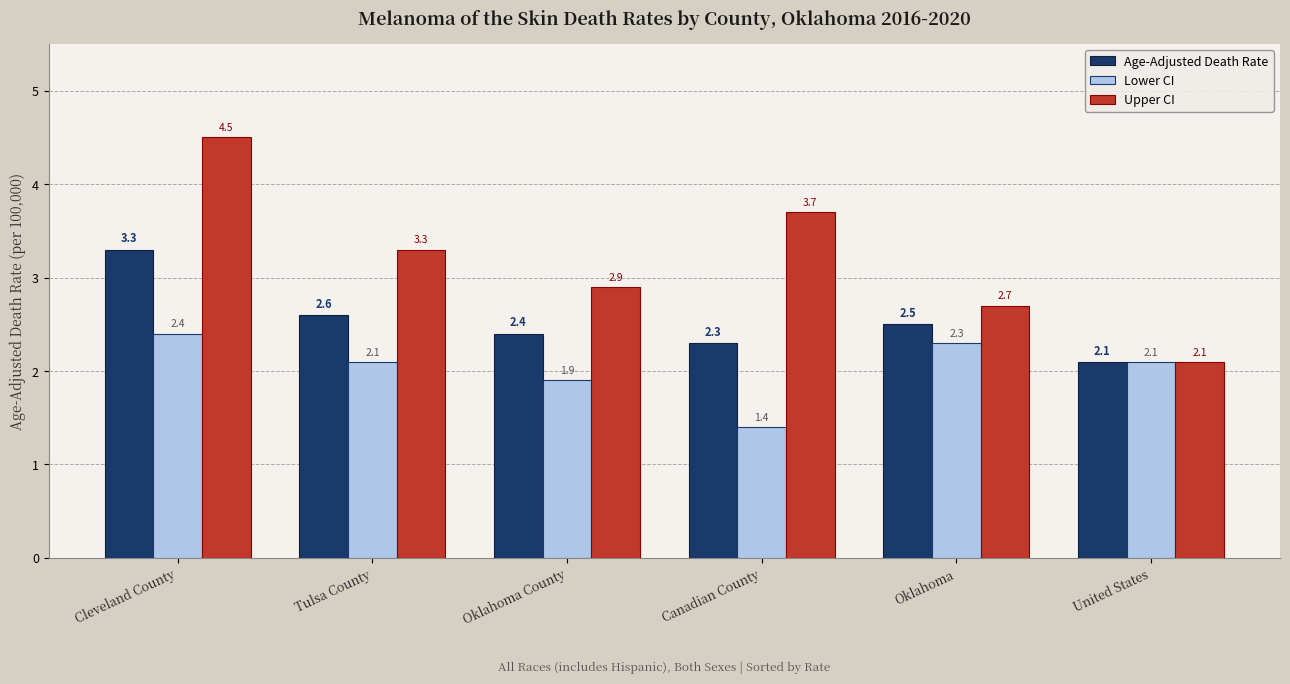

Is the value of Upper CI at United States greater than the value of Age-Adjusted Death Rate at Tulsa County?

No